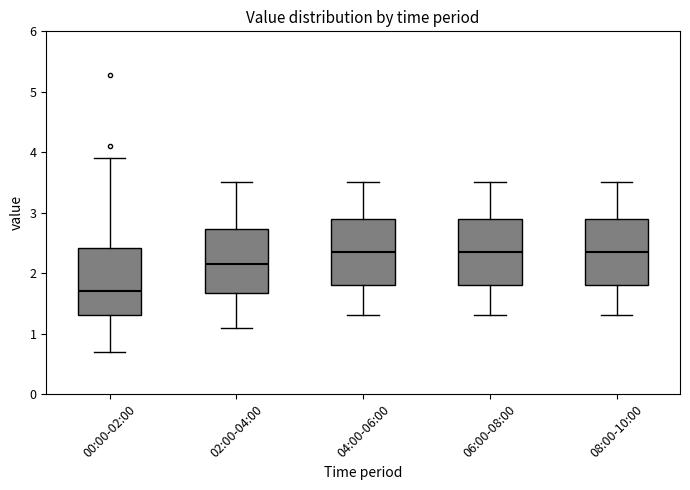

Where does the lower whisker of the box for 02:00-04:00 end on the y-axis? The values are not printed on the chart, so give them approximately, as read against the axis.

1.1